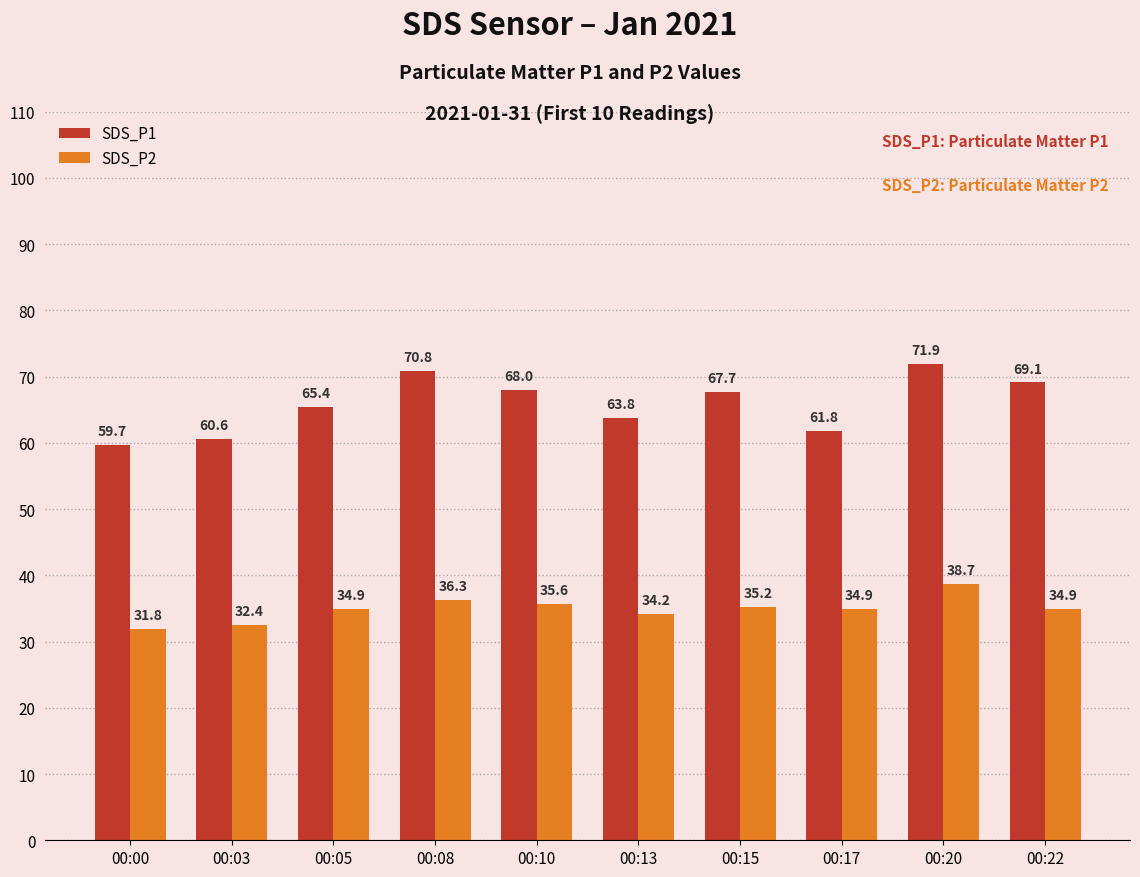

Does the chart contain any negative values?

No